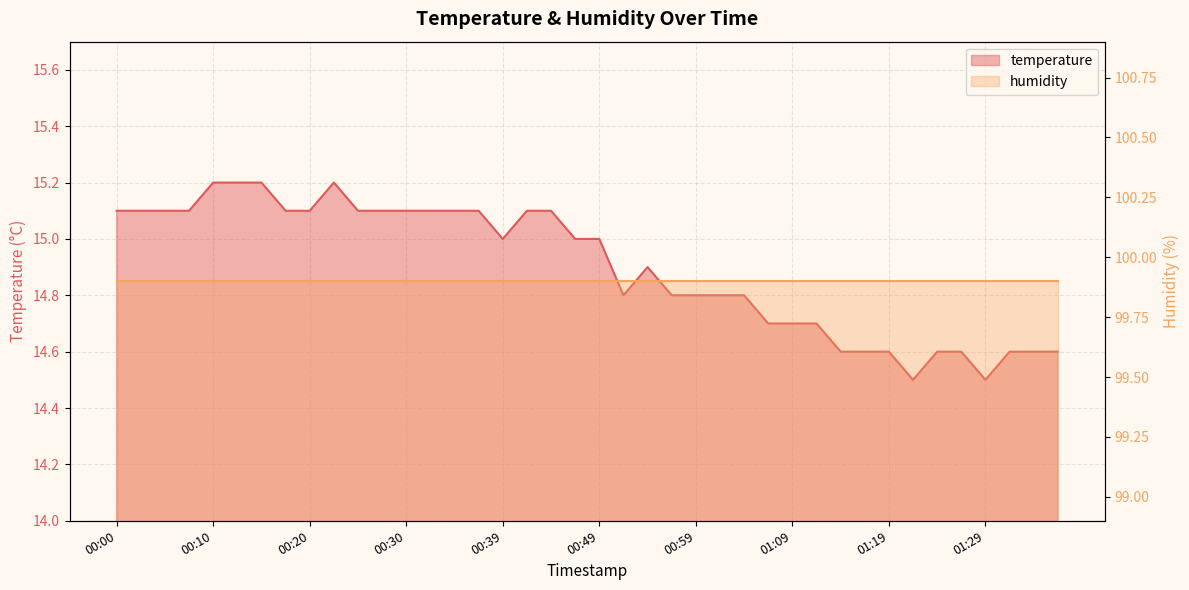

The chart shows a value of 14.7 at 01:11. True or false?

True